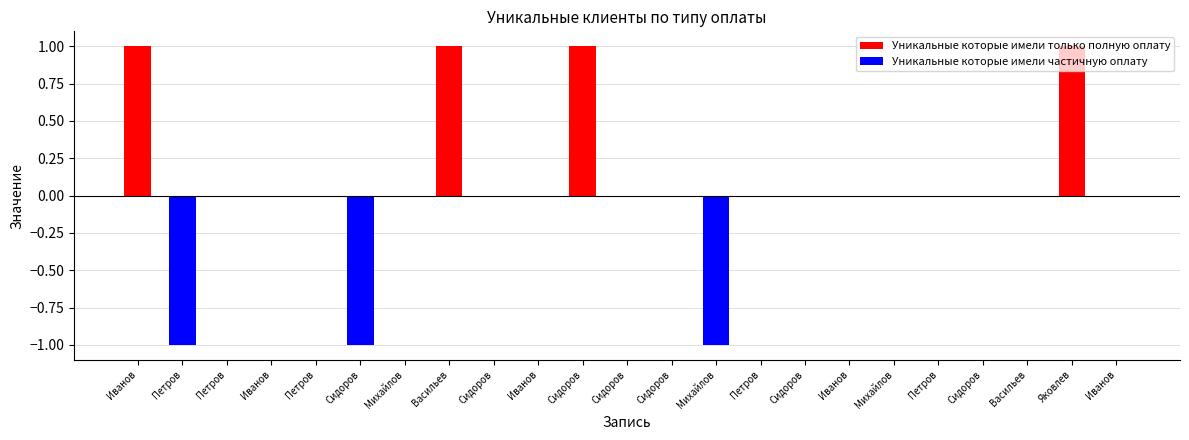

At Петров, list the series in order from largest to smallest.

Уникальные которые имели только полную оплату, Уникальные которые имели частичную оплату